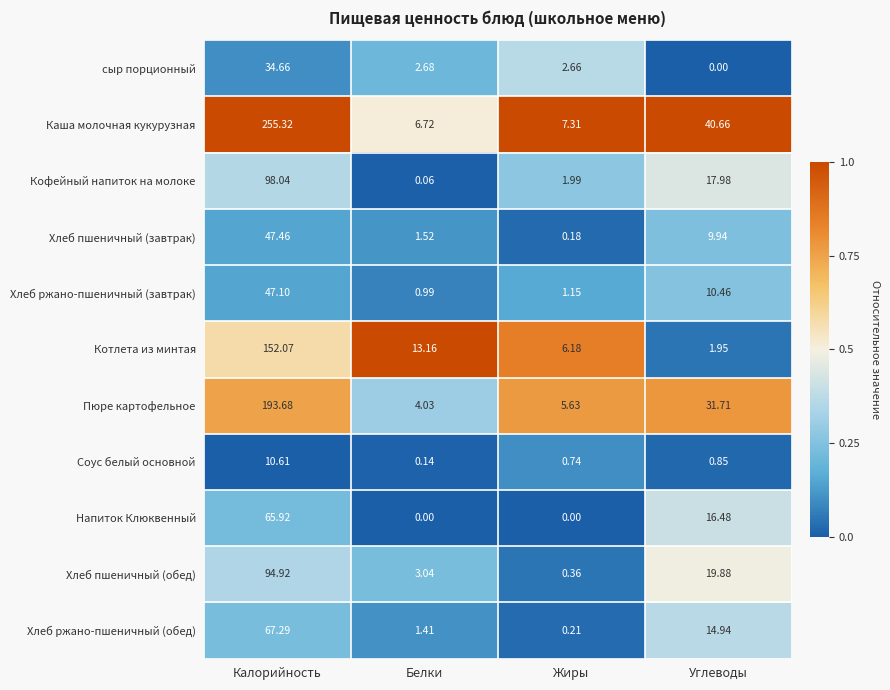

List the series in order of their peak value, highest first.

Каша молочная кукурузная, Пюре картофельное, Котлета из минтая, Кофейный напиток на молоке, Хлеб пшеничный (обед), Хлеб ржано-пшеничный (обед), Напиток Клюквенный, Хлеб пшеничный (завтрак), Хлеб ржано-пшеничный (завтрак), сыр порционный, Соус белый основной